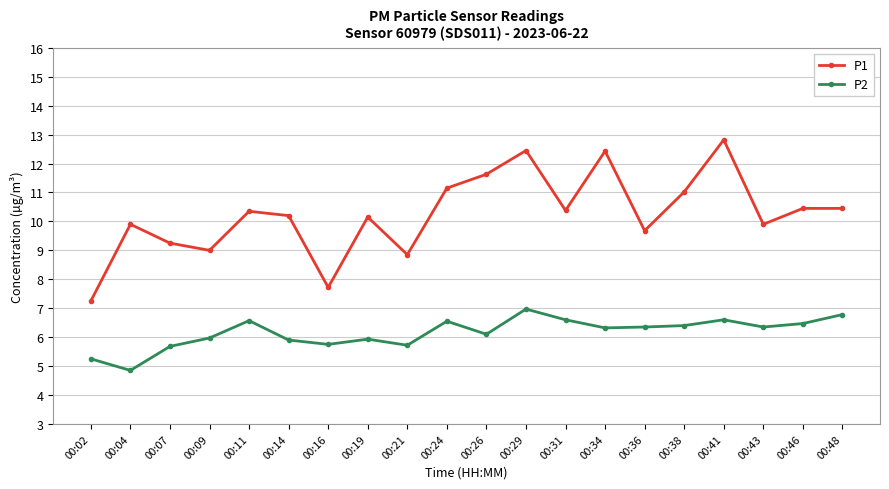

How many interior local valleys does the P1 series have?

6